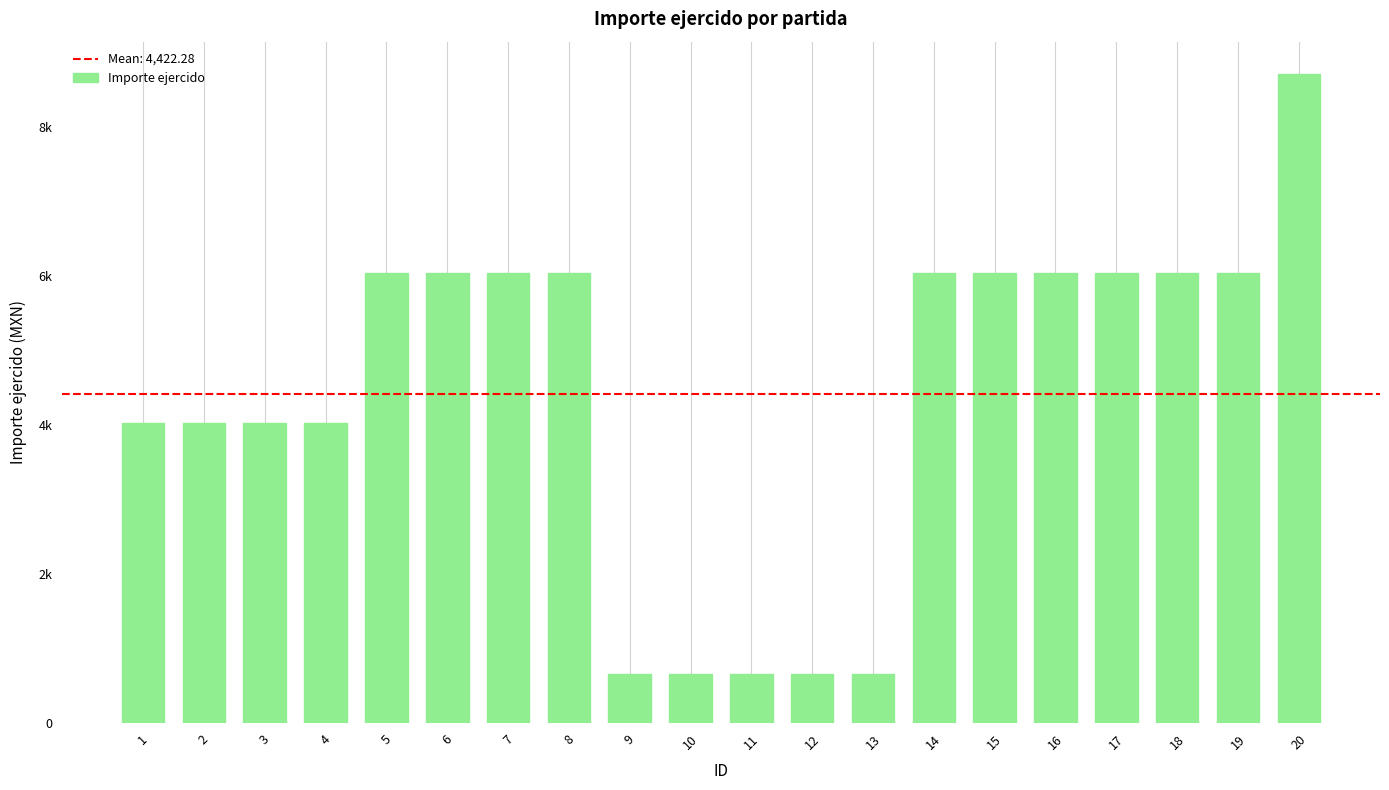

Is it true that the value at 13 is 663.9?

True